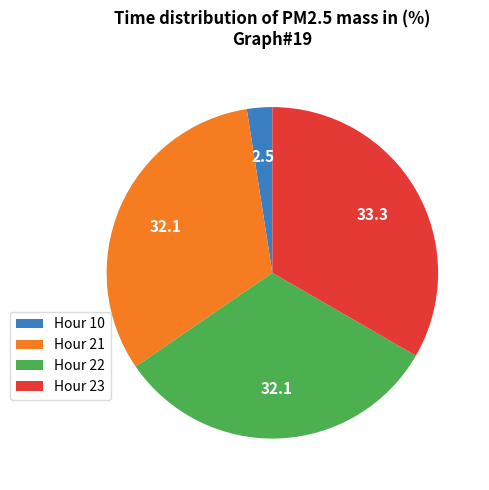

Which slice is the largest?

Hour 23